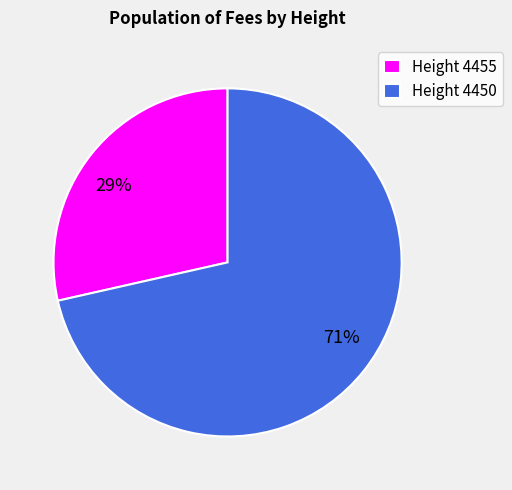

The Height 4455 slice represents 40% of the pie. True or false?

False